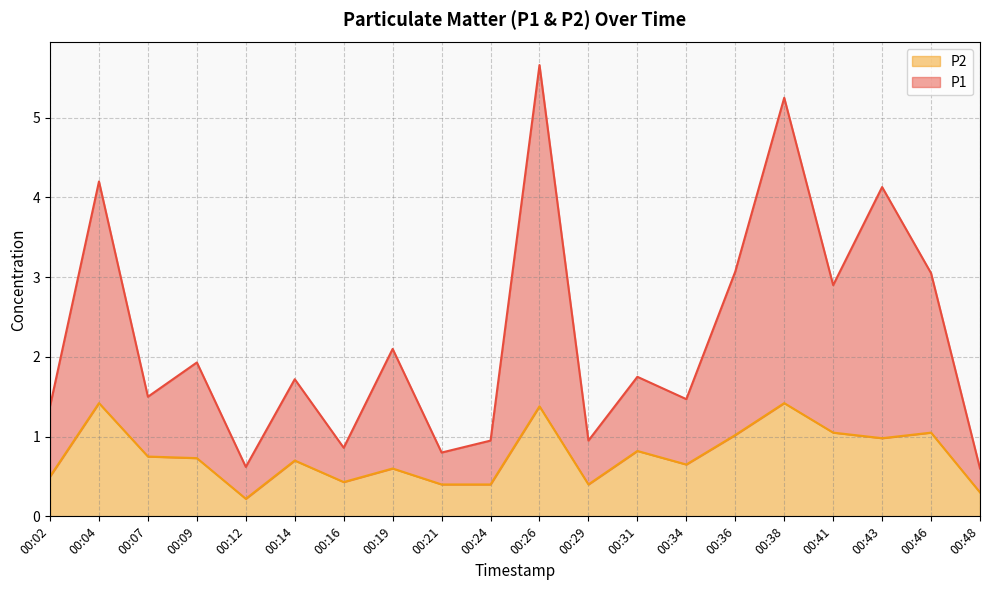

Rank the series at 00:36 from lowest to highest value.

P2, P1